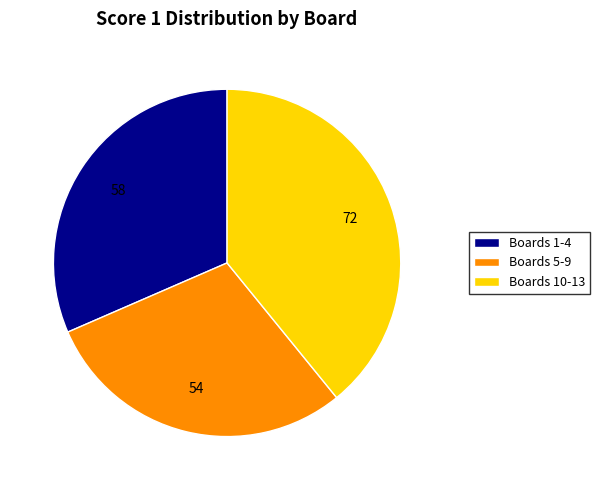

Rank the categories by value from highest to lowest.

Boards 10-13, Boards 1-4, Boards 5-9